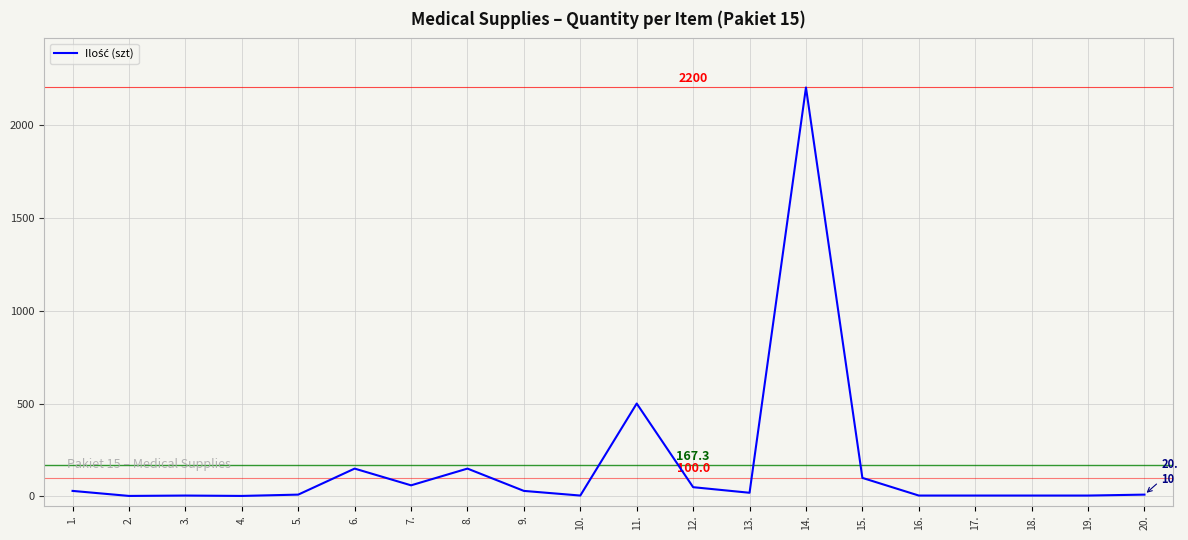

The value at 11. is 500. True or false?

True